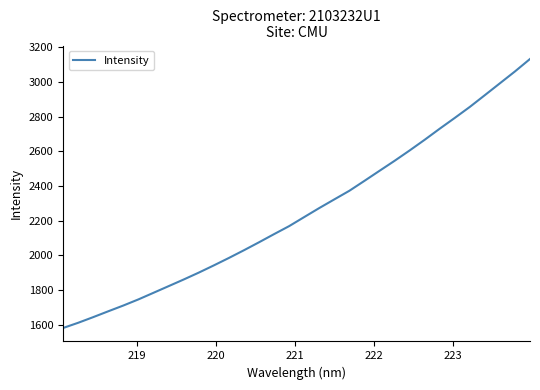

What is the maximum value shown in the chart?

3131.8